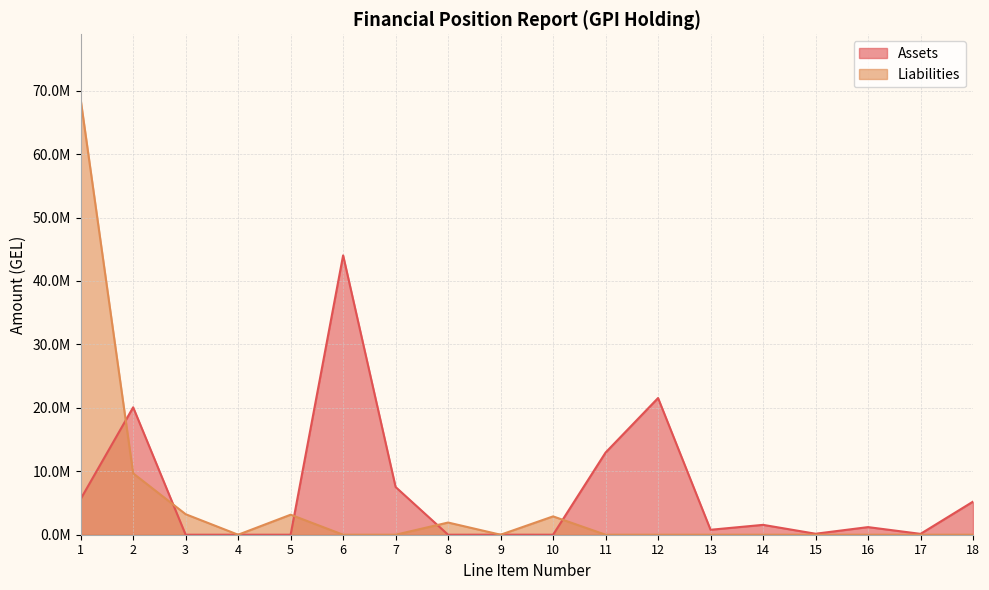

Is the value of Liabilities at 8 greater than the value of Assets at 15?

Yes